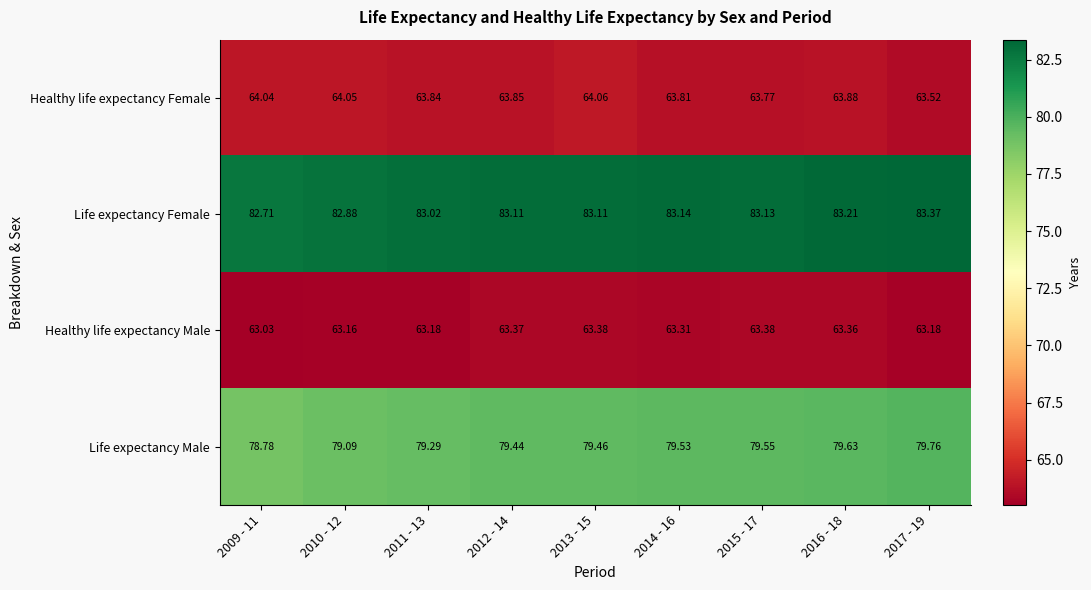

At 2017 - 19, list the series in order from smallest to largest.

Healthy life expectancy Male, Healthy life expectancy Female, Life expectancy Male, Life expectancy Female